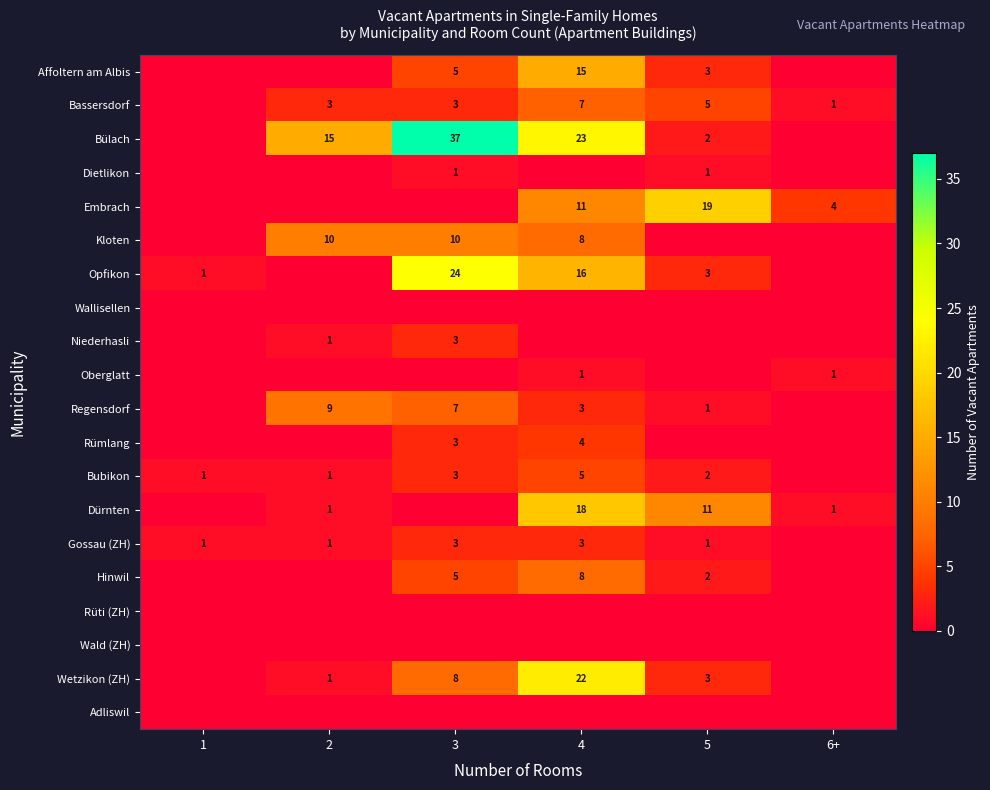

The value of Bubikon at 2 is 0. True or false?

False